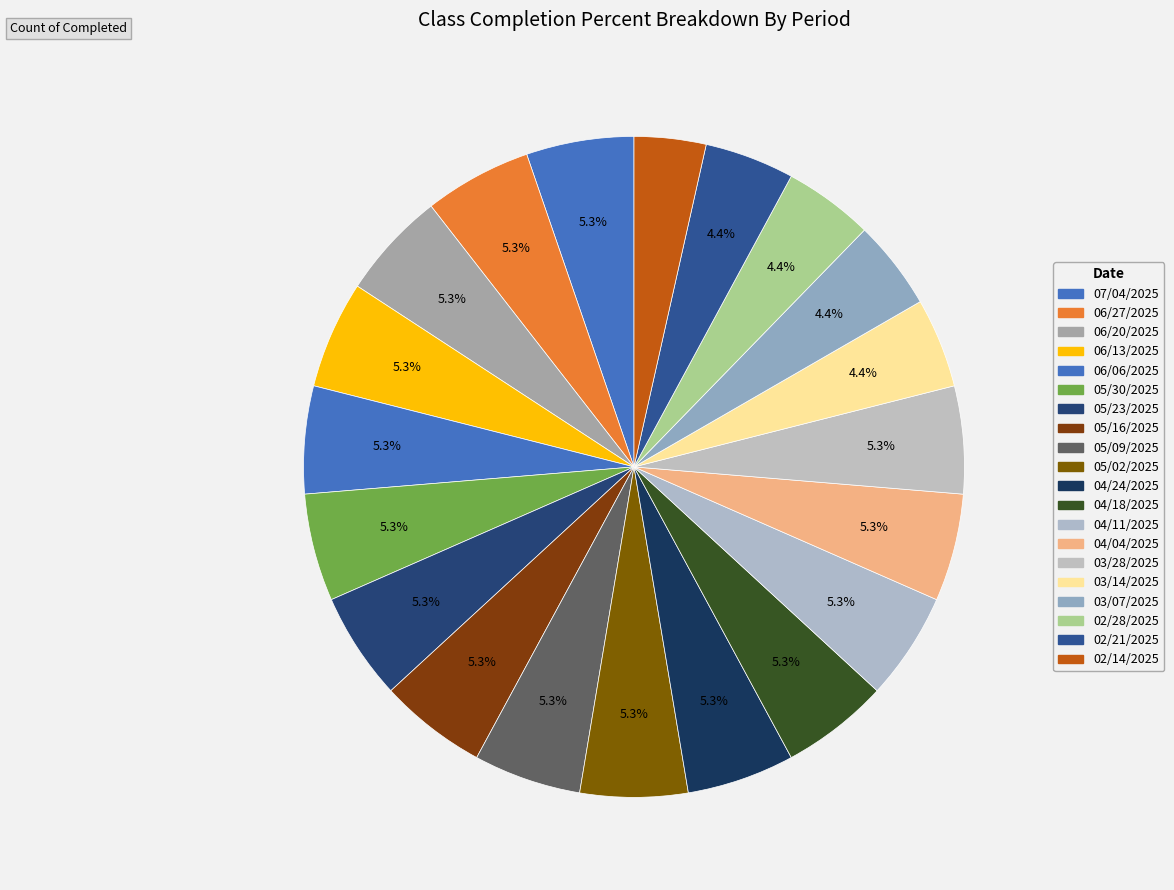

True or false: 05/16/2025 accounts for 11% of the total.

False